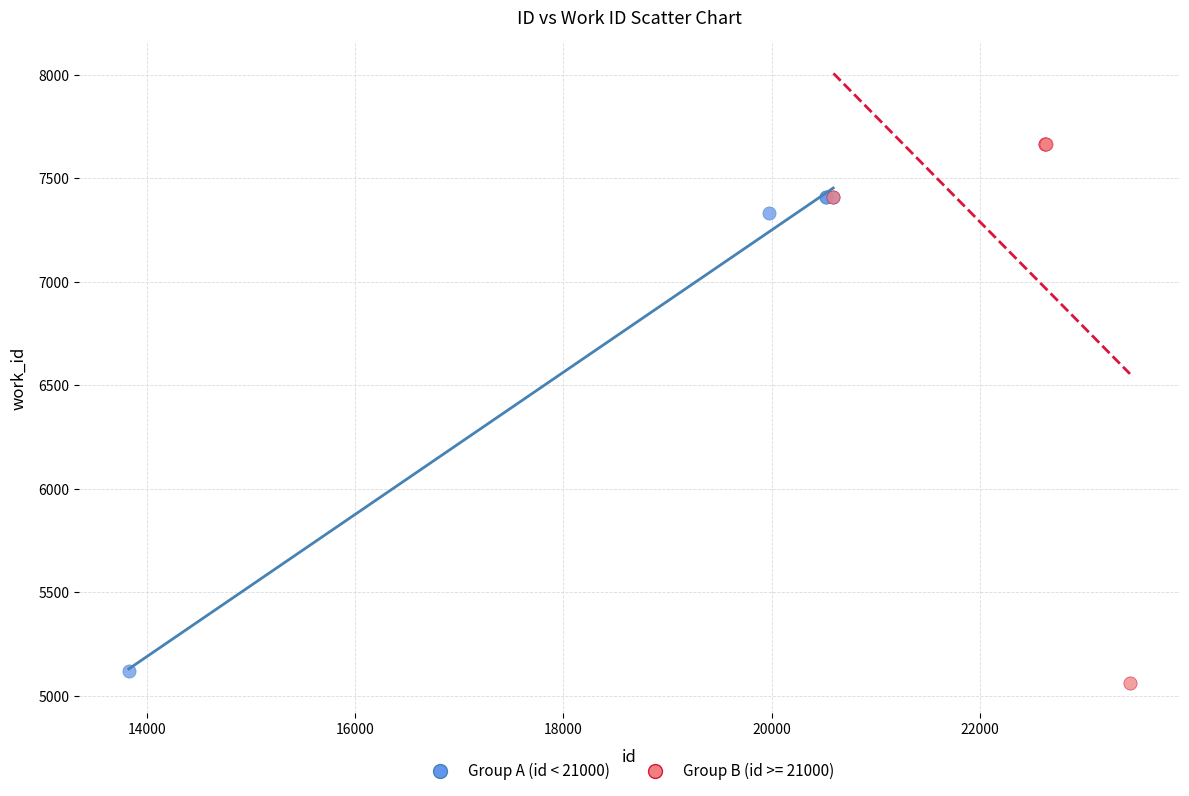

Which series has the widest spread of Y values?

Group B (id >= 21000)